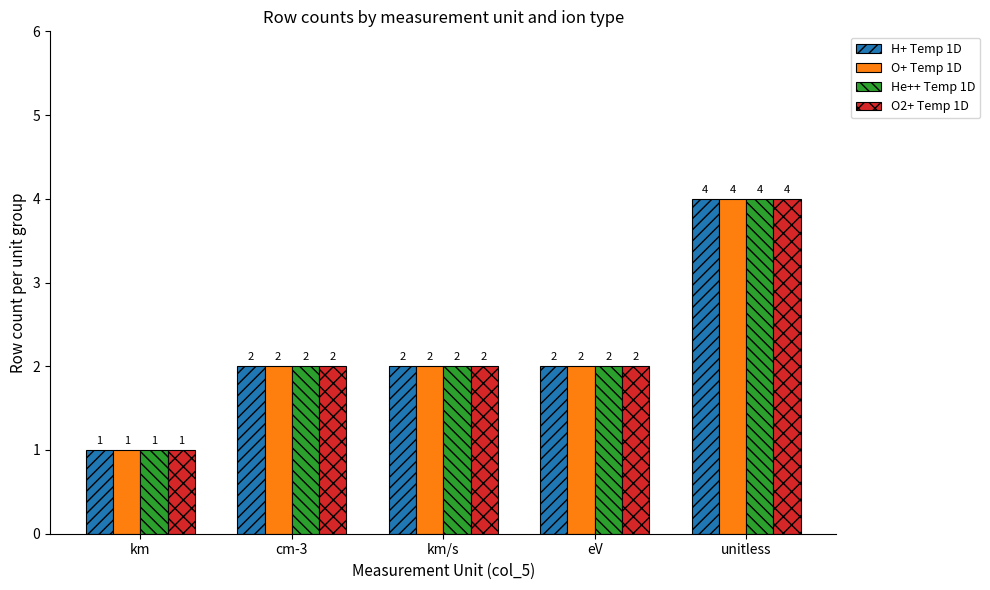

What is the value of the O+ Temp 1D bar at the 2nd from the left?

2